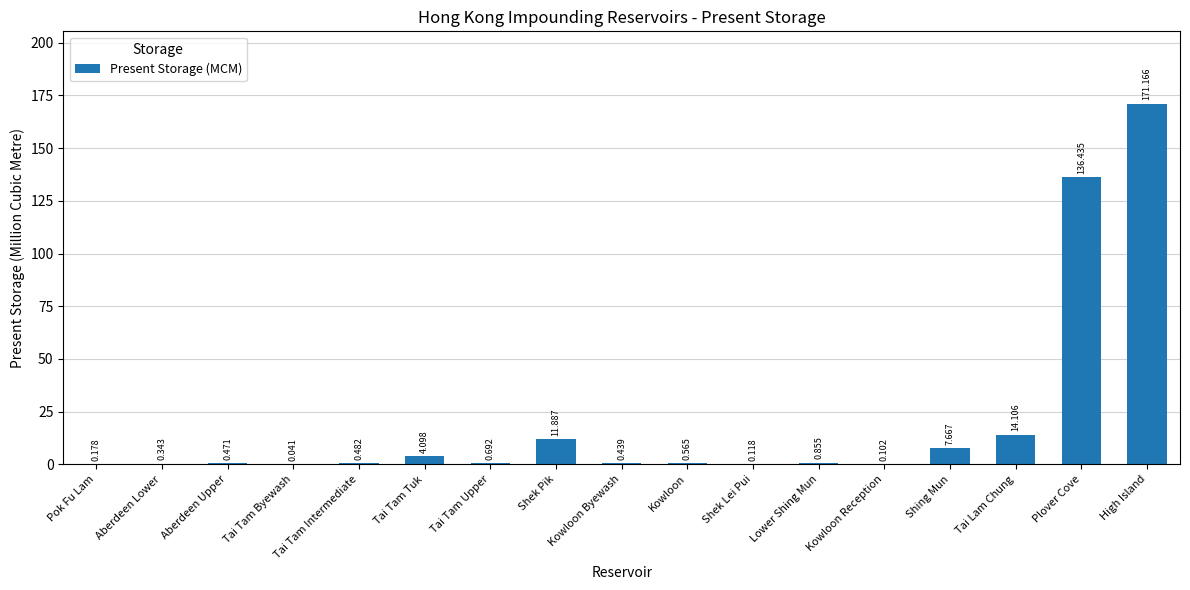

Between Tai Tam Intermediate and Kowloon Reception, which is larger?

Tai Tam Intermediate